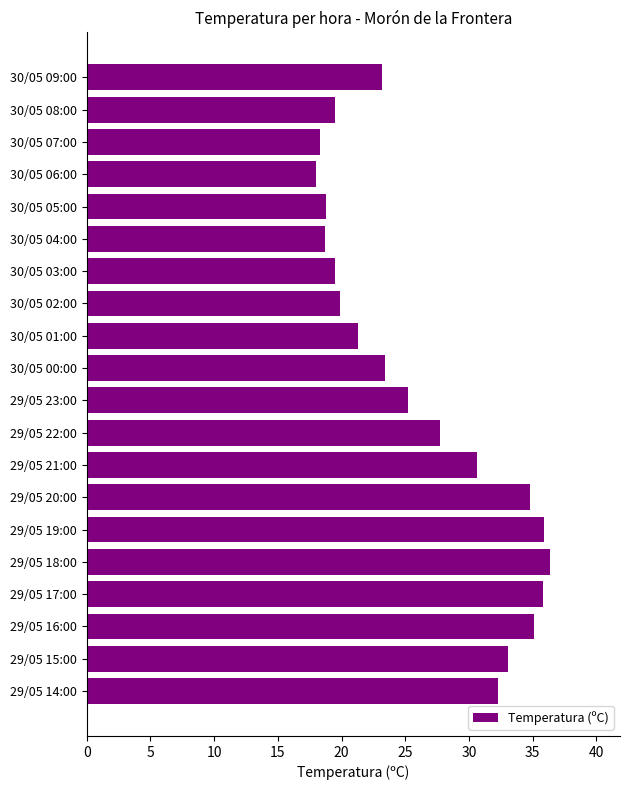

What is the average value?

26.4